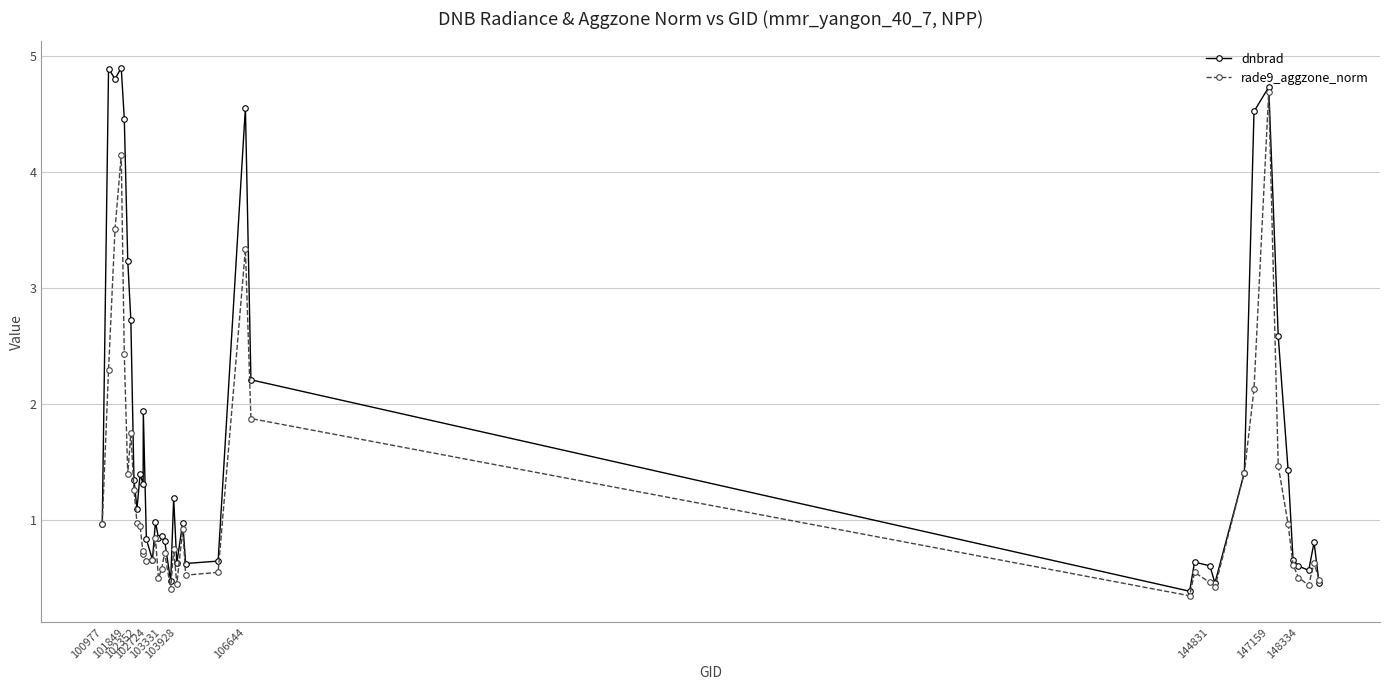

What is the highest value of the rade9_aggzone_norm series?

4.7